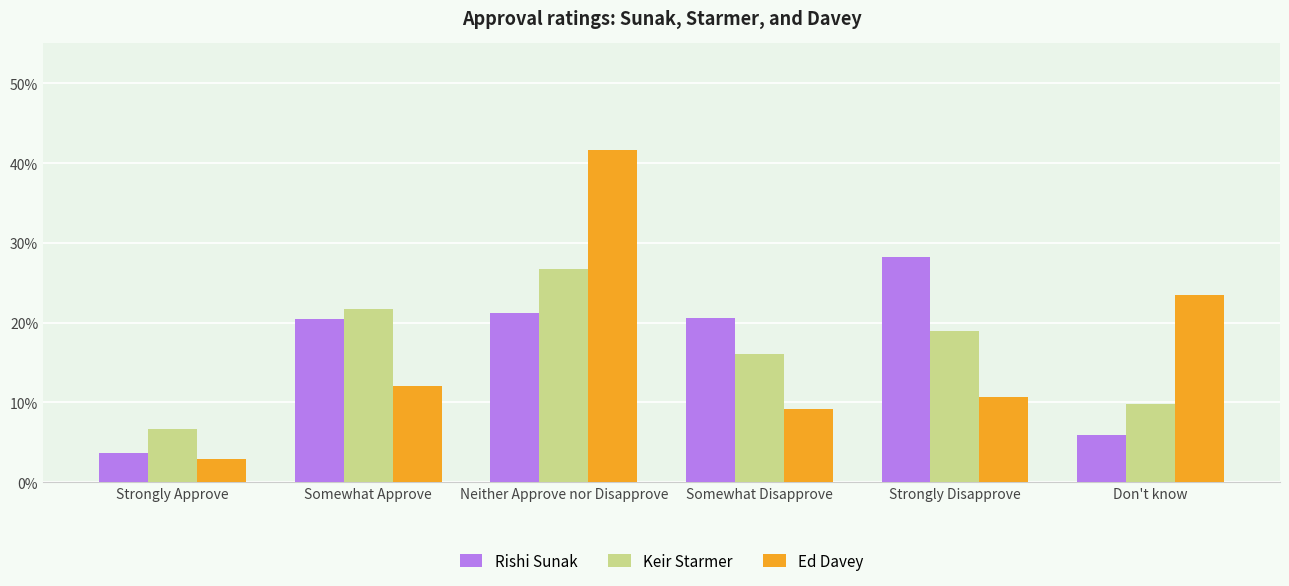

At how many categories does at least one series exceed 0?

6